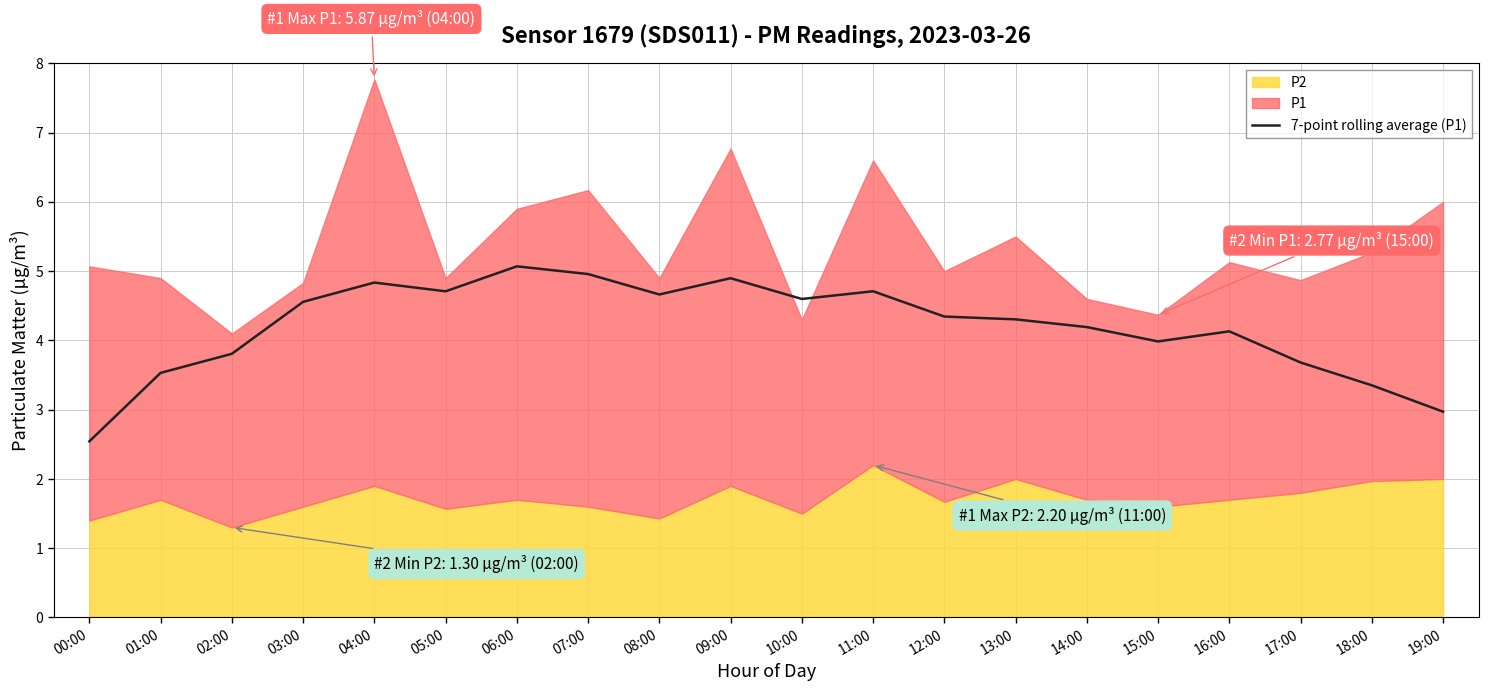

Which has a higher value, 13:00 or 18:00?

13:00